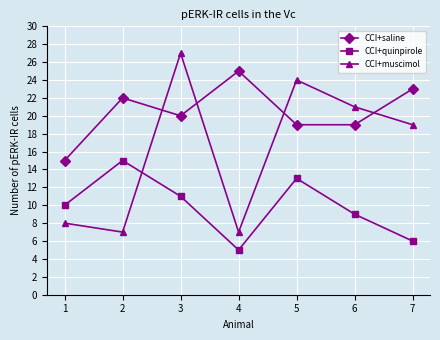

What is the highest value of the CCI+quinpirole series?

15